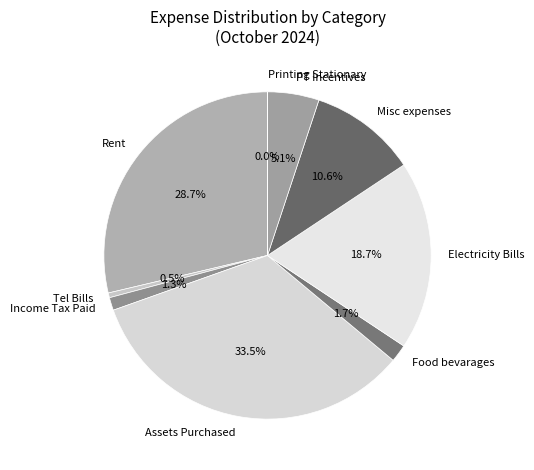

Which slice is the largest?

Assets Purchased